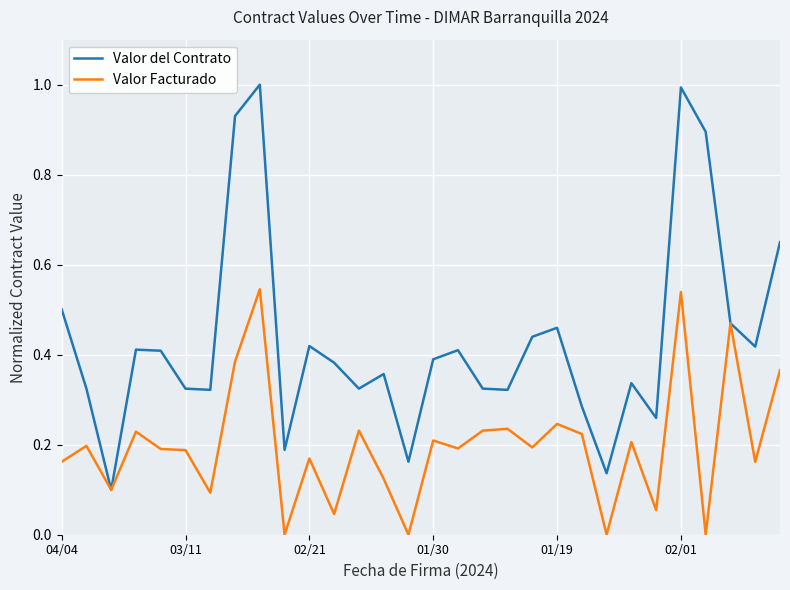

Which series has the largest range (max minus min)?

Valor del Contrato